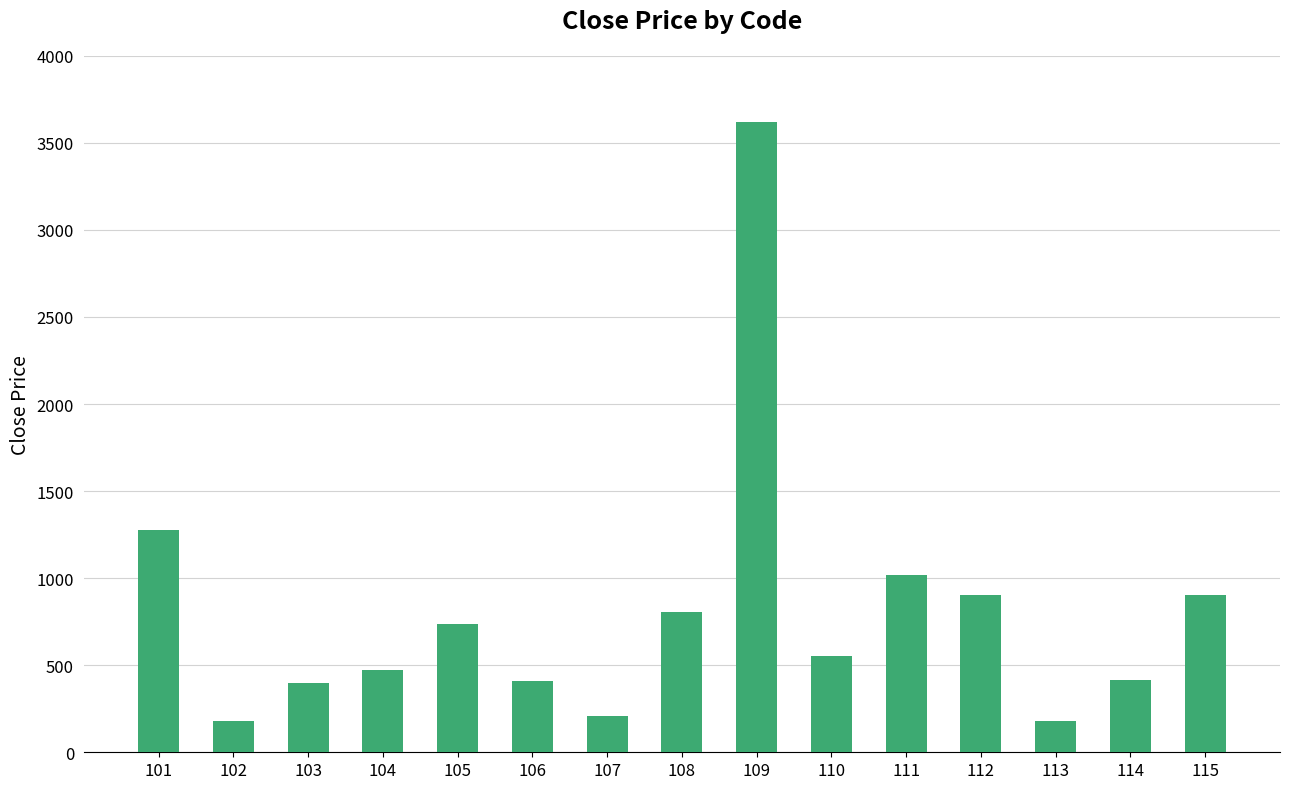

Count the number of data series in this chart.

1